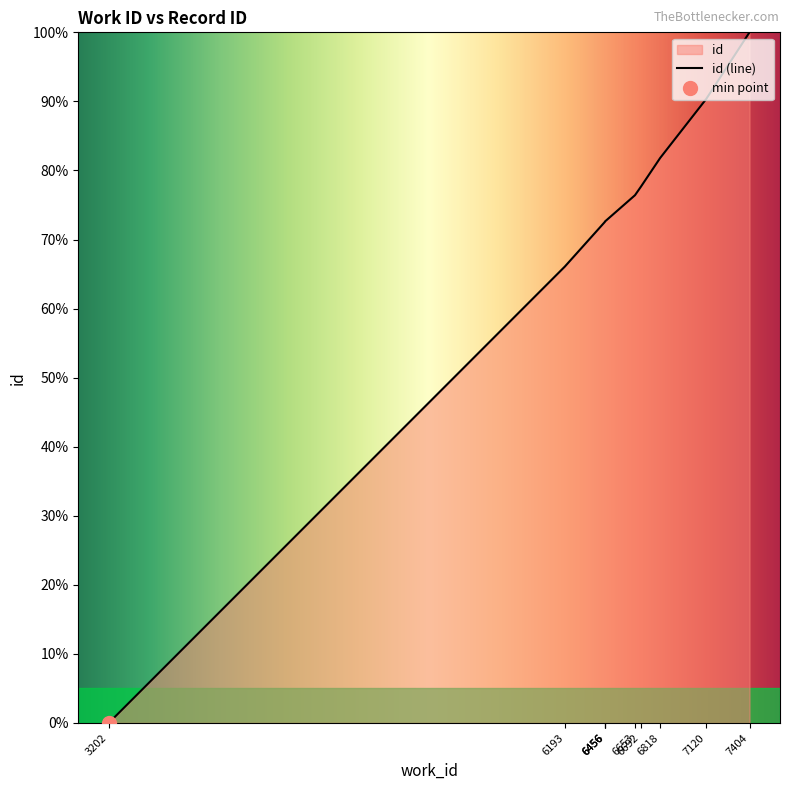

Is it true that the value at 7120 is 90.3?

True